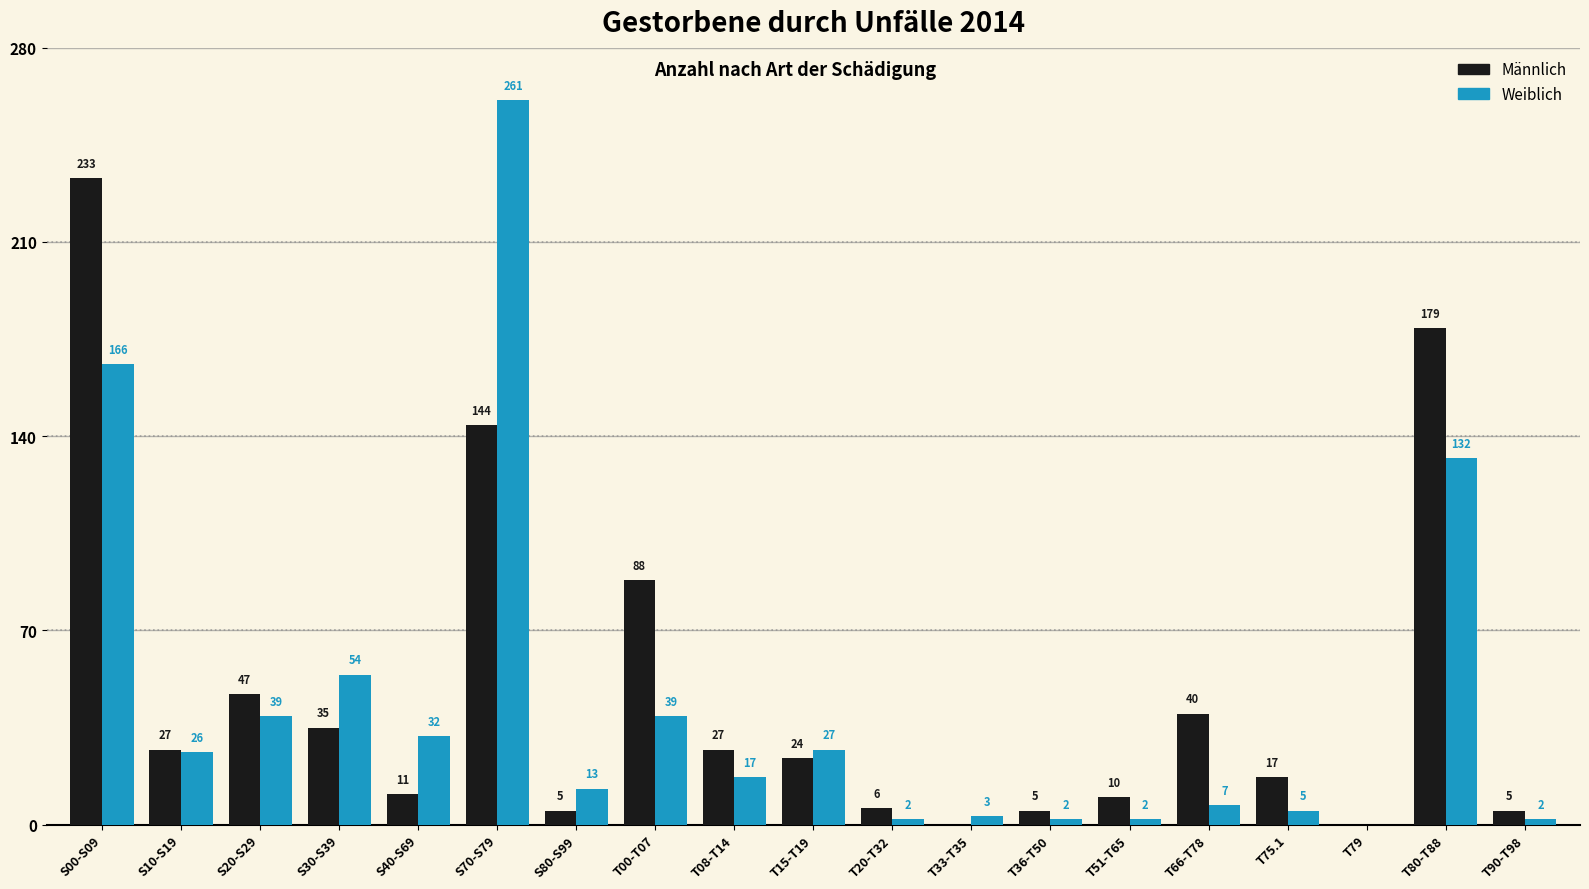

Reading right to left, list all the values displayed in this chart.

Männlich: T90-T98=5	T80-T88=179	T79=0	T75.1=17	T66-T78=40	T51-T65=10	T36-T50=5	T33-T35=0	T20-T32=6	T15-T19=24	T08-T14=27	T00-T07=88	S80-S99=5	S70-S79=144	S40-S69=11	S30-S39=35	S20-S29=47	S10-S19=27	S00-S09=233
Weiblich: T90-T98=2	T80-T88=132	T79=0	T75.1=5	T66-T78=7	T51-T65=2	T36-T50=2	T33-T35=3	T20-T32=2	T15-T19=27	T08-T14=17	T00-T07=39	S80-S99=13	S70-S79=261	S40-S69=32	S30-S39=54	S20-S29=39	S10-S19=26	S00-S09=166